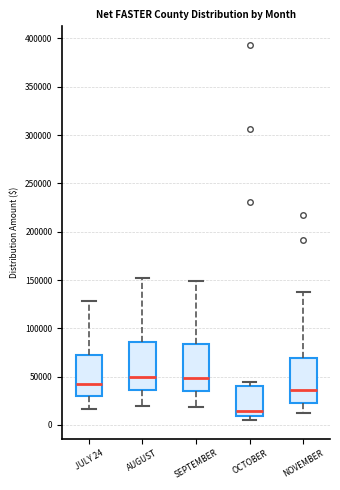

Reading left to right, read every box against the y-axis: the position of its median line, the range the box covers, and the ends of its whiskers. The values are not printed on the chart, so give them approximately, as read against the axis.

JULY 24: median 40000, box 30000 to 70000, whiskers 15000 to 130000
AUGUST: median 50000, box 35000 to 85000, whiskers 20000 to 150000
SEPTEMBER: median 50000, box 35000 to 85000, whiskers 20000 to 150000
OCTOBER: median 15000, box 10000 to 40000, whiskers 5000 to 45000
NOVEMBER: median 35000, box 25000 to 70000, whiskers 15000 to 140000